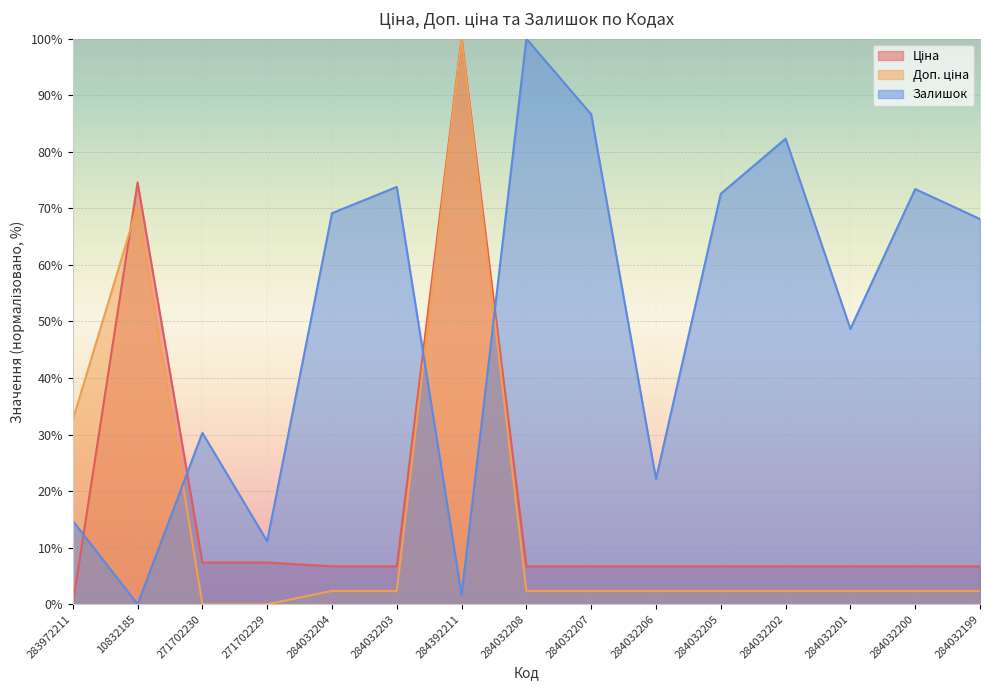

How many data points in Ціна are above 6?

14